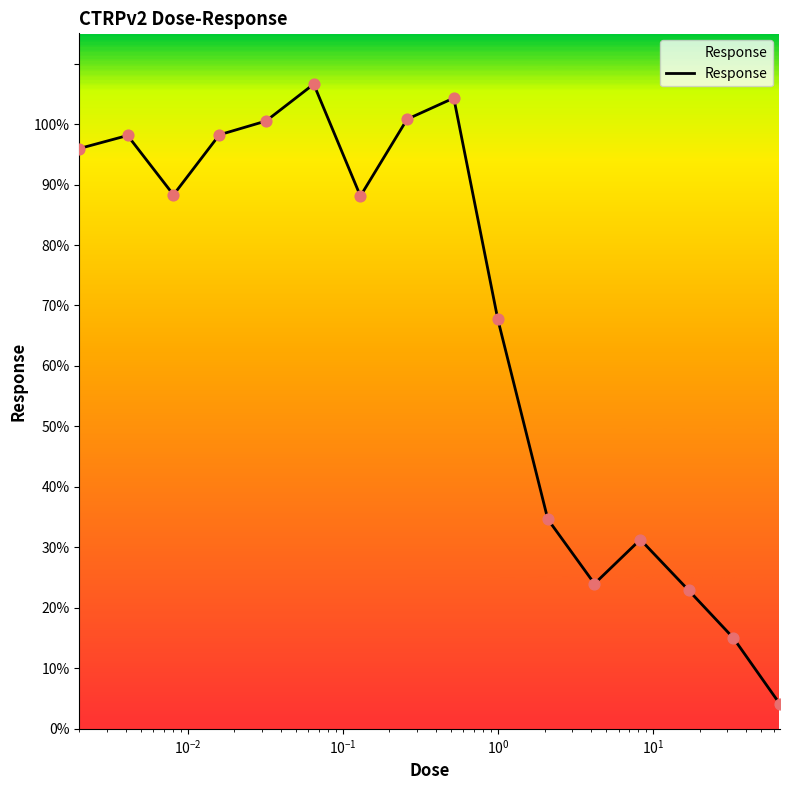

What is the smallest value displayed?

4.1